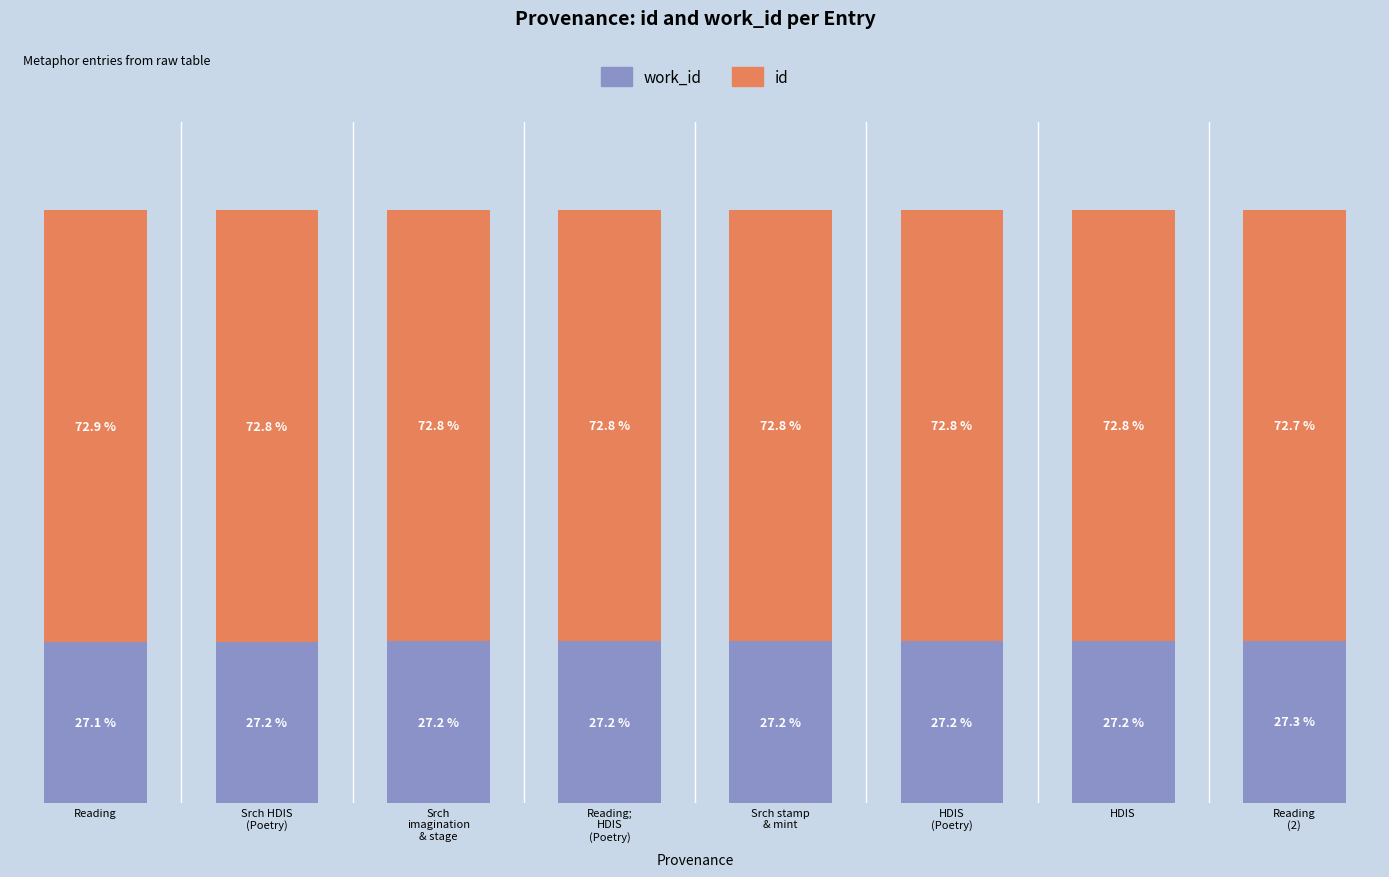

What position from the right is HDIS
(Poetry)?

3